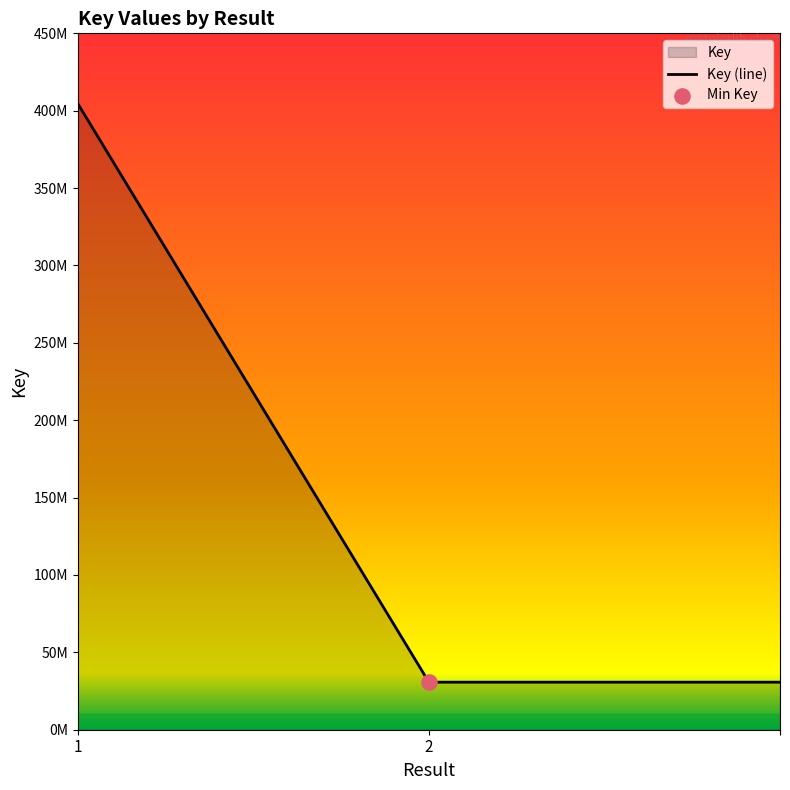

What is the ratio of the value at 2 to the value at 1?

0.1